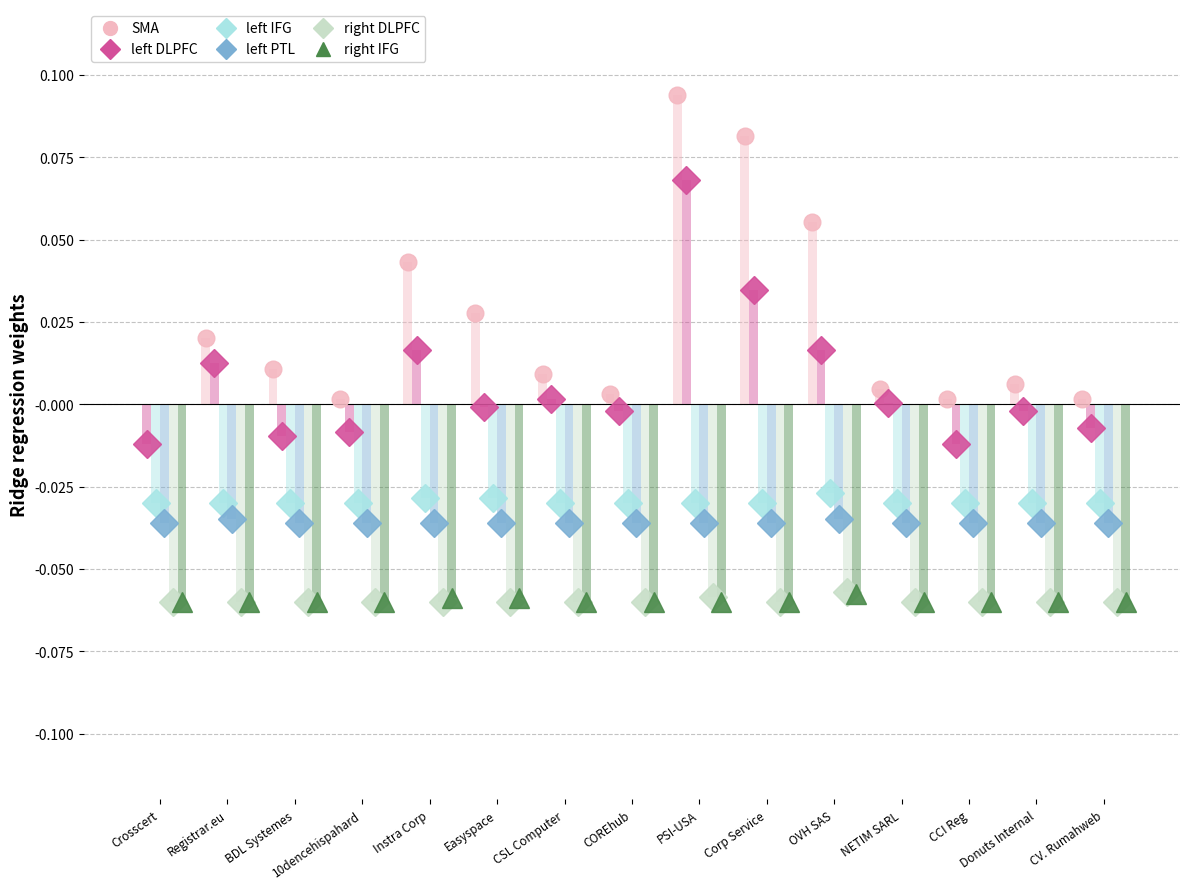

At which category does the chart reach its peak across all series?

PSI-USA